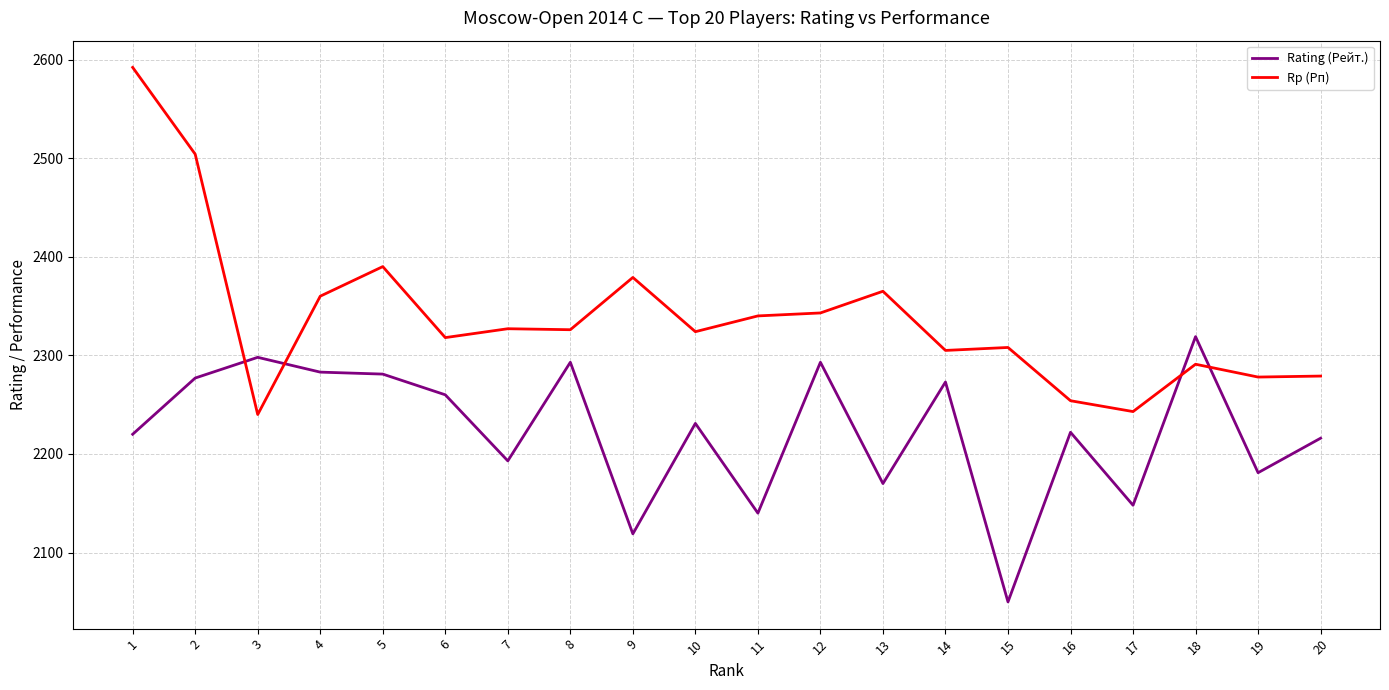

Does the chart have visible grid lines?

Yes